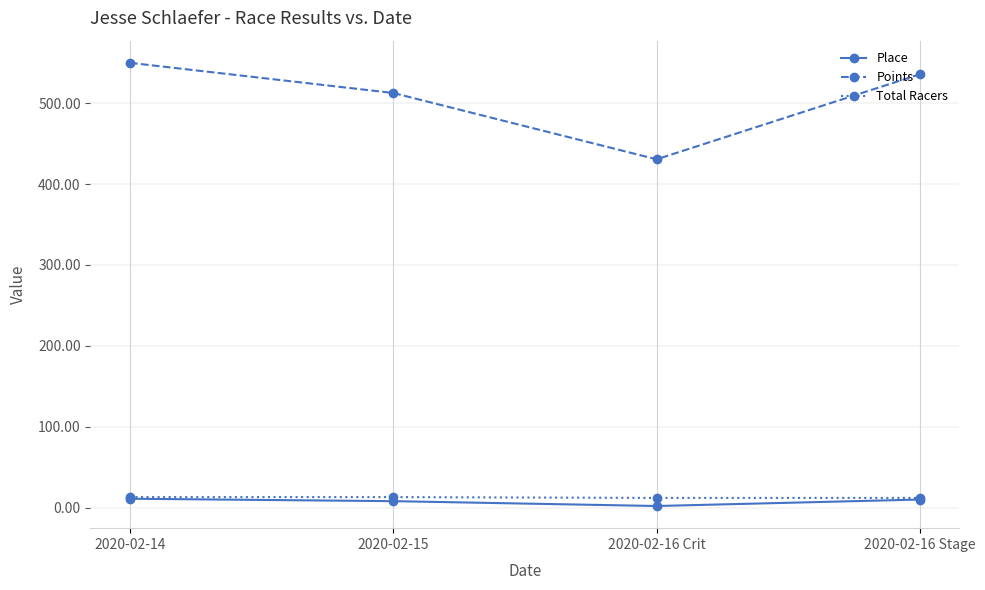

In Points, how many points are lower than both neighbors (excluding endpoints)?

1